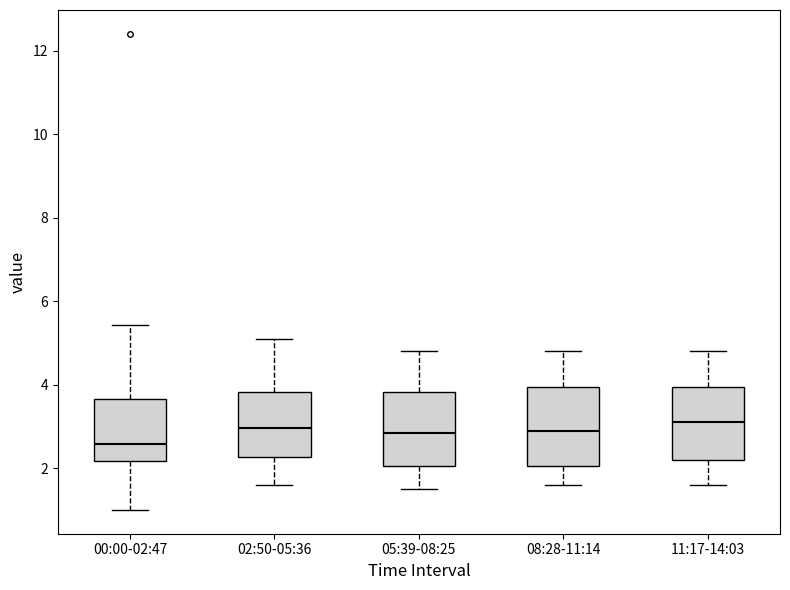

Reading left to right, read every box against the y-axis: the position of its median line, the range the box covers, and the ends of its whiskers. The values are not printed on the chart, so give them approximately, as read against the axis.

00:00-02:47: median 2.6, box 2.2 to 3.6, whiskers 1.0 to 5.4
02:50-05:36: median 3.0, box 2.2 to 3.8, whiskers 1.6 to 5.2
05:39-08:25: median 2.8, box 2.0 to 3.8, whiskers 1.6 to 4.8
08:28-11:14: median 3.0, box 2.0 to 4.0, whiskers 1.6 to 4.8
11:17-14:03: median 3.2, box 2.2 to 4.0, whiskers 1.6 to 4.8